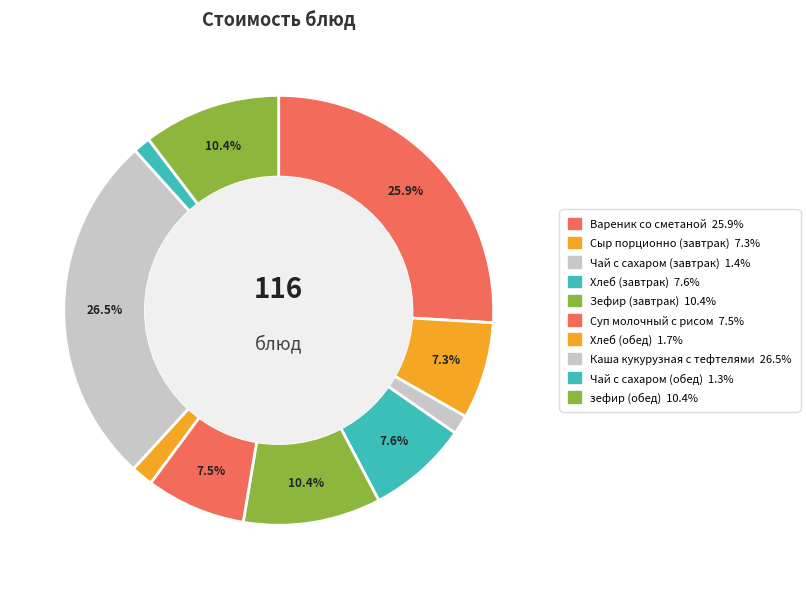

How many slices are in this pie chart?

10